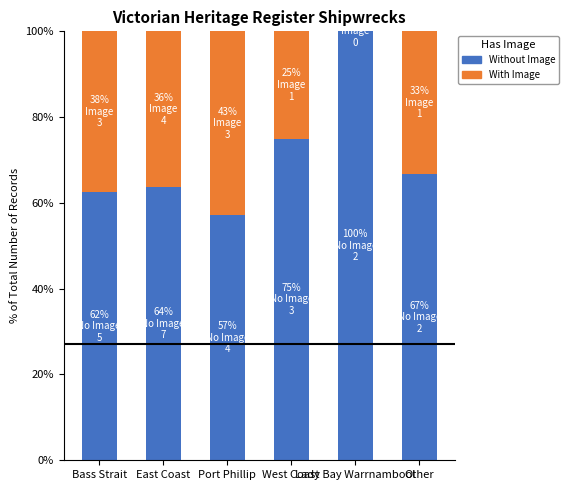

What is the highest value of the Without Image series?

100.0